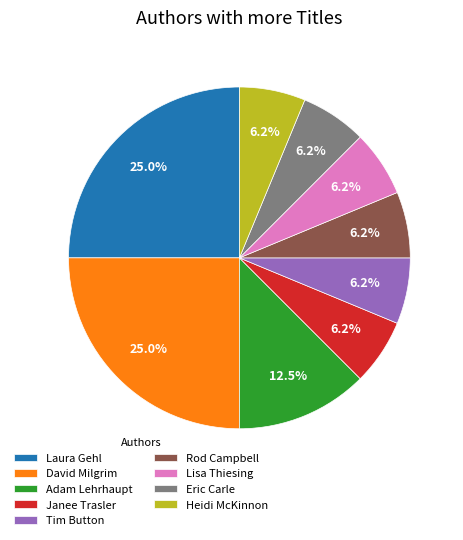

Is there a majority slice in this chart?

No